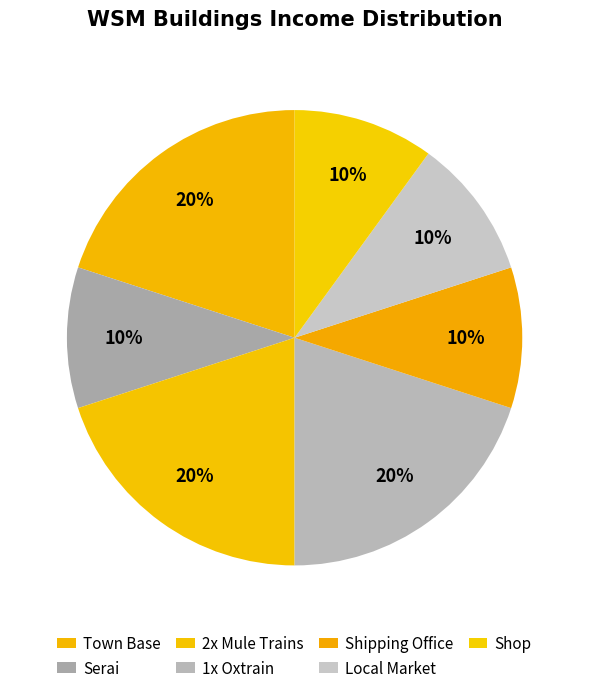

To the nearest percent, what is the combined percentage of Serai and Town Base?

30%